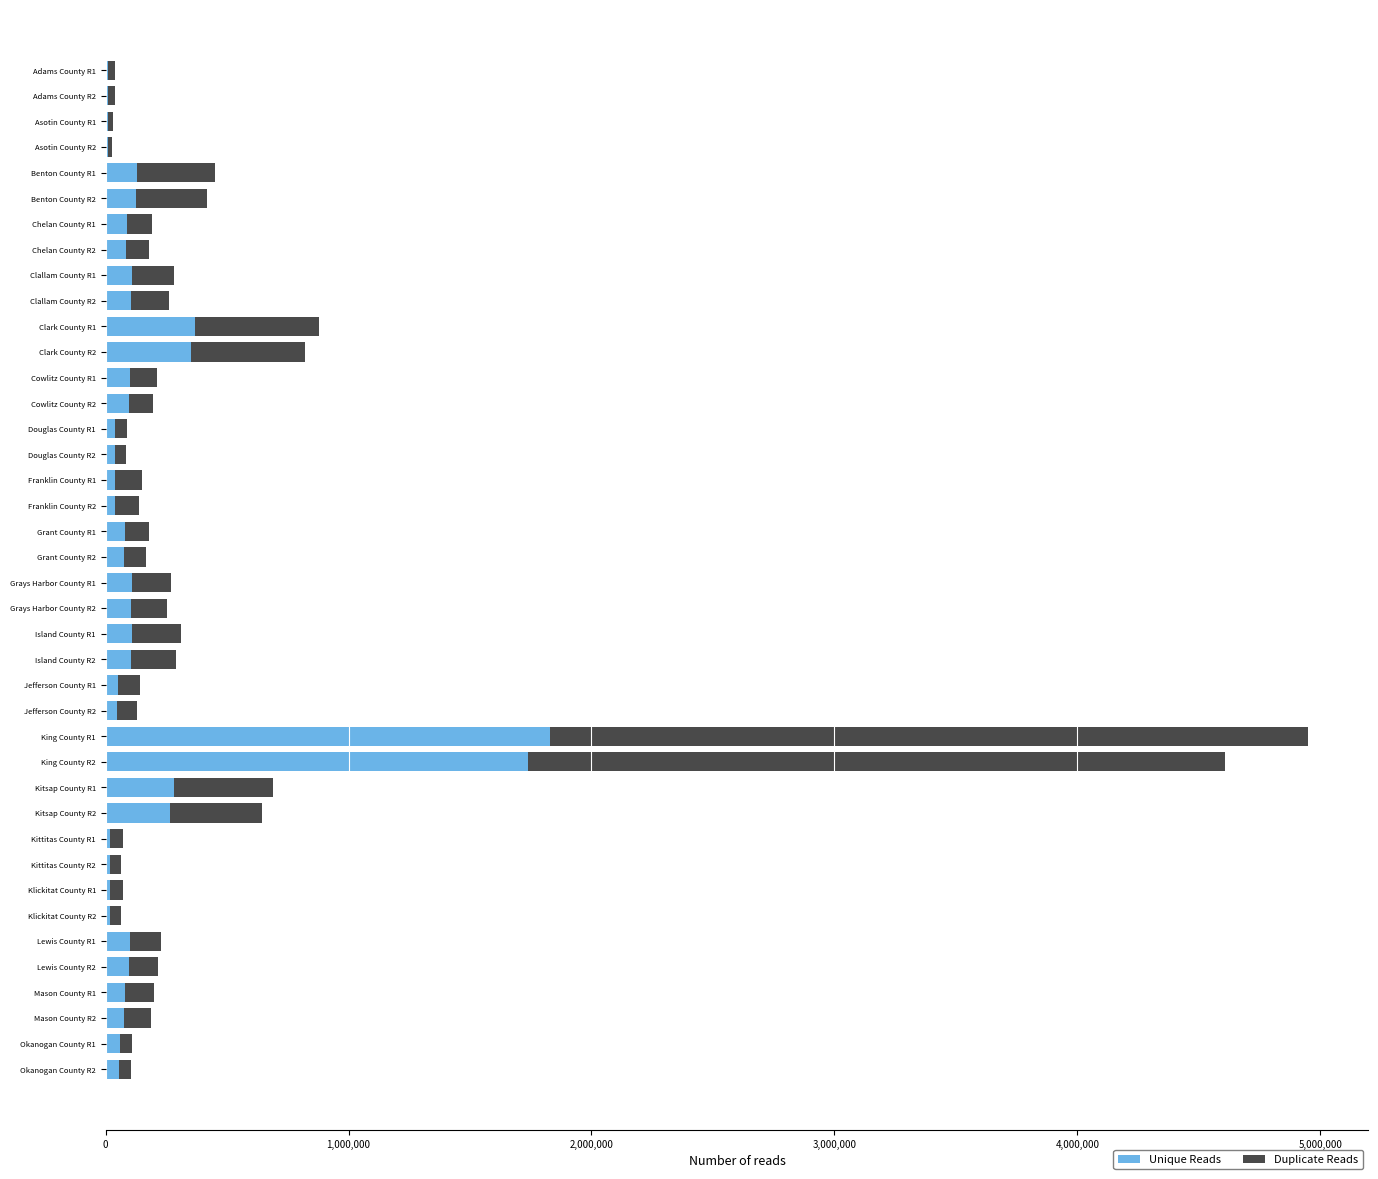

What is the sum of all Unique Reads values?

7098000